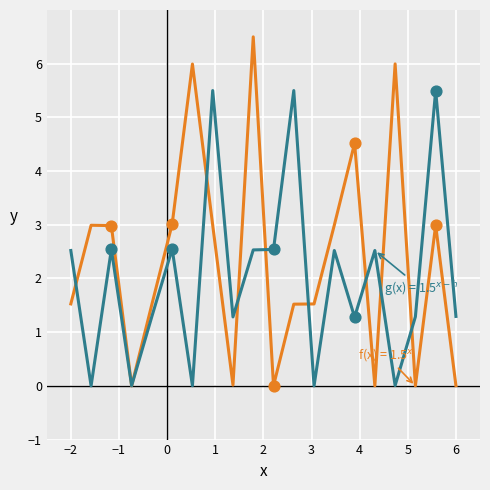

Is this an area chart (filled region under the line)?

No